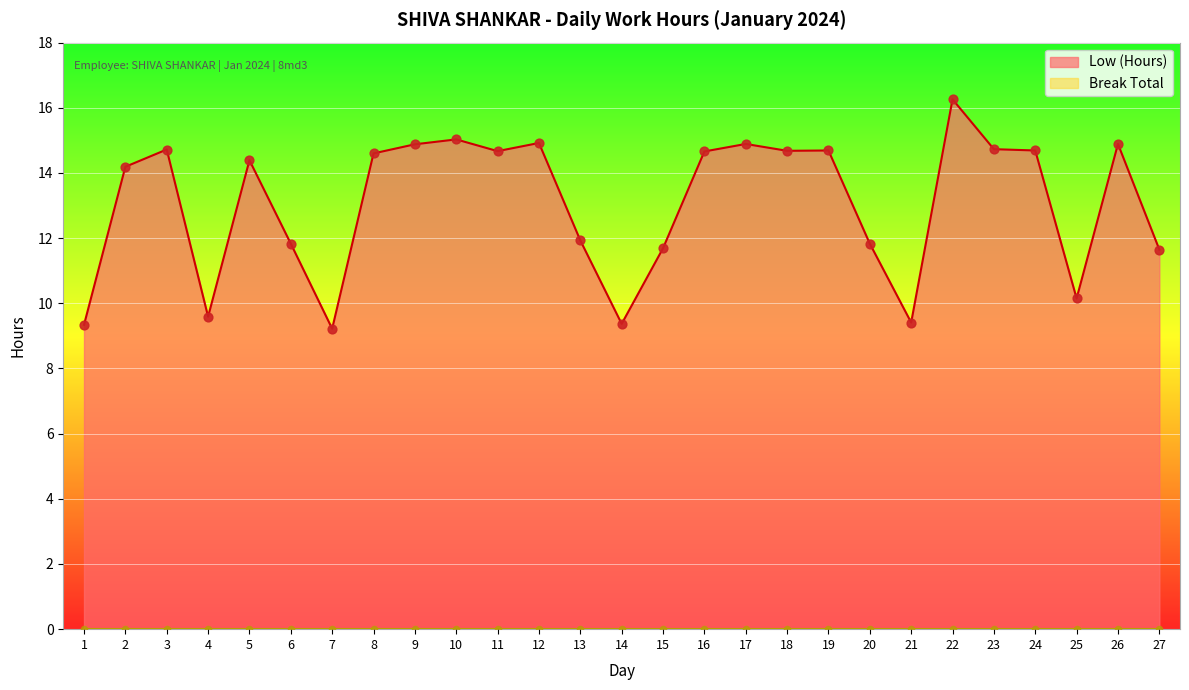

Which has a higher value, 5 or 12?

12